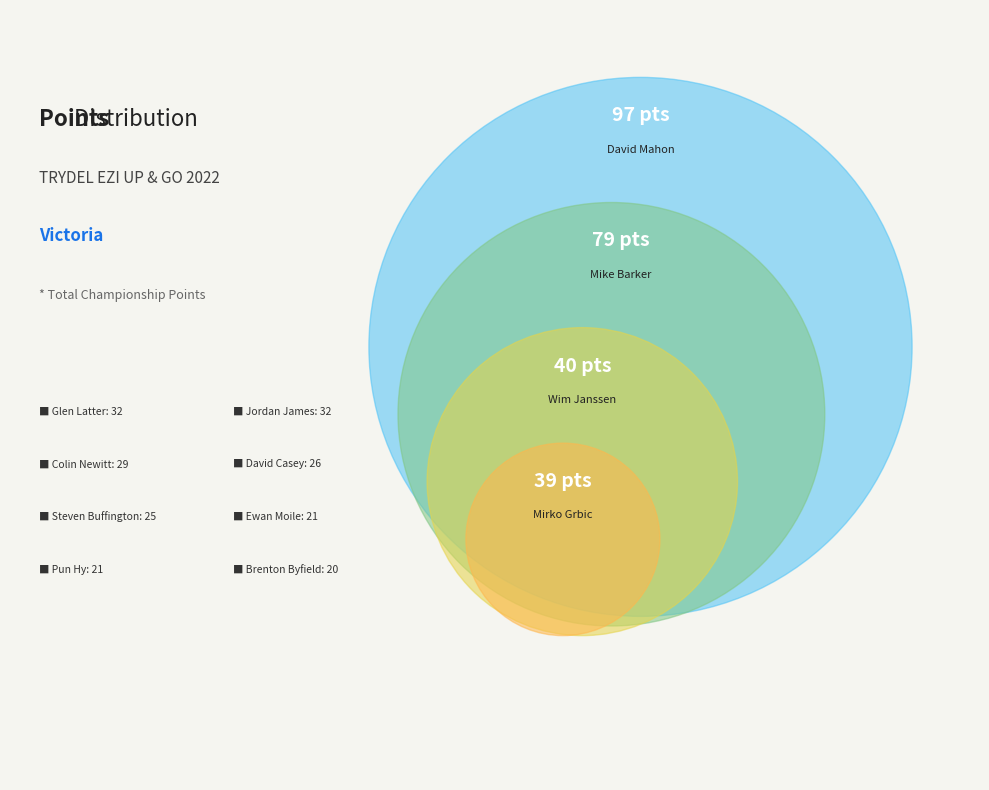

Which slice is the largest?

David Mahon